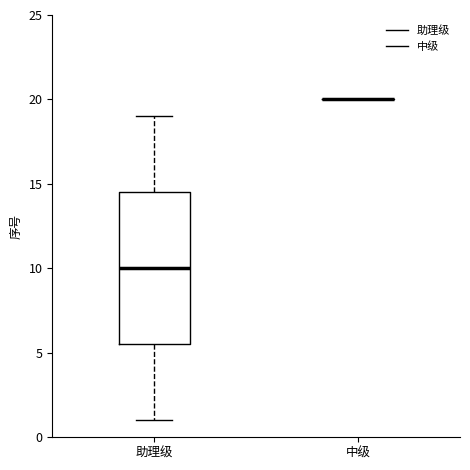

Reading left to right, read every box against the y-axis: the position of its median line, the range the box covers, and the ends of its whiskers. The values are not printed on the chart, so give them approximately, as read against the axis.

助理级: median 10.0, box 5.5 to 14.5, whiskers 1.0 to 19.0
中级: box collapsed to a line at 20.0, whiskers 20.0 to 20.0